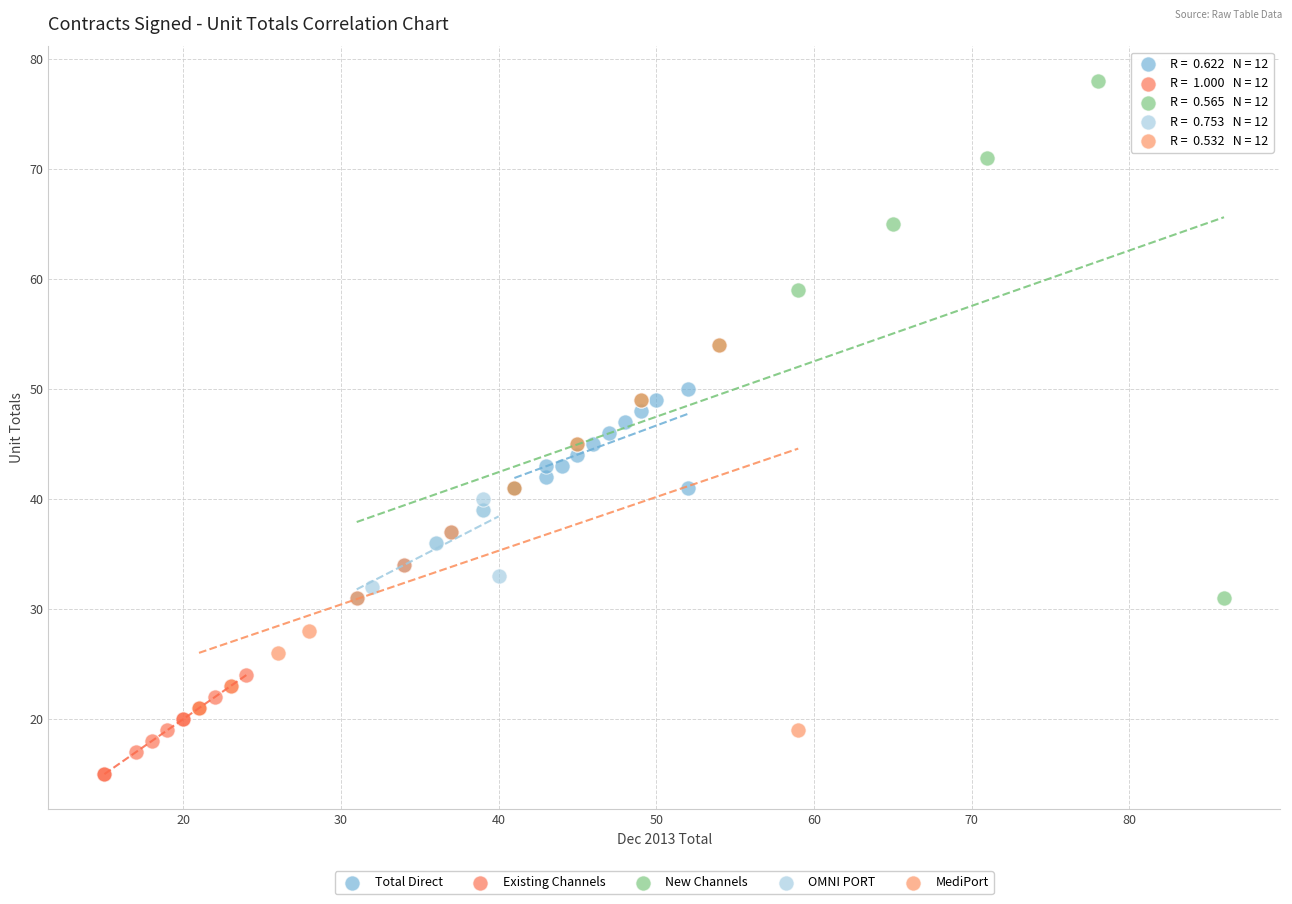

Which series reaches the minimum Y coordinate?

Existing Channels